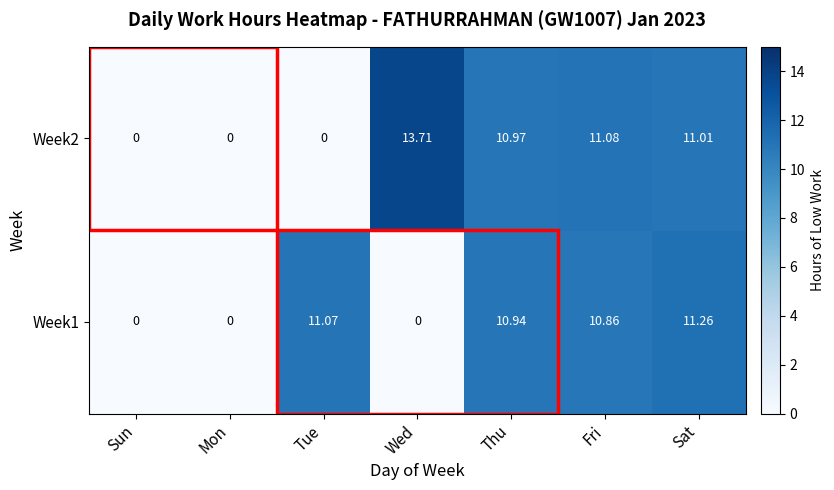

How many values in the Week2 series exceed 10?

4